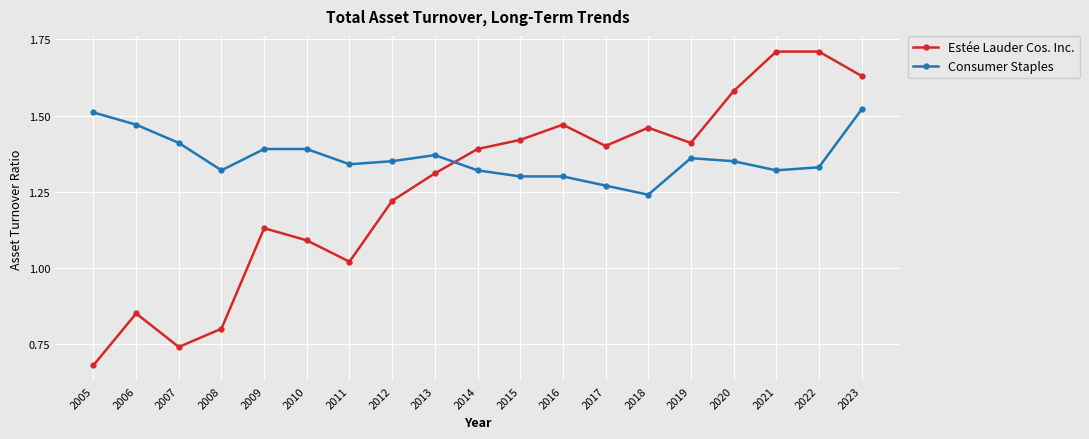

What is the sum of all Consumer Staples values?

25.9